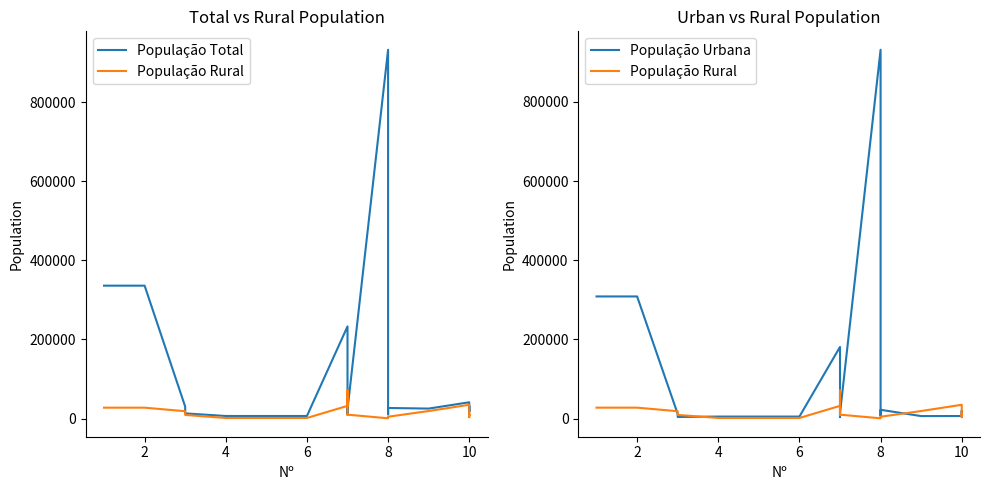

True or false: População Rural has a value of 6480 at 8.

False